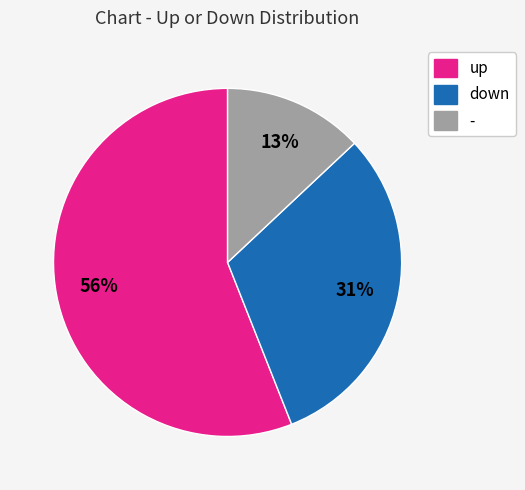

Which category has the smallest portion of the pie?

-